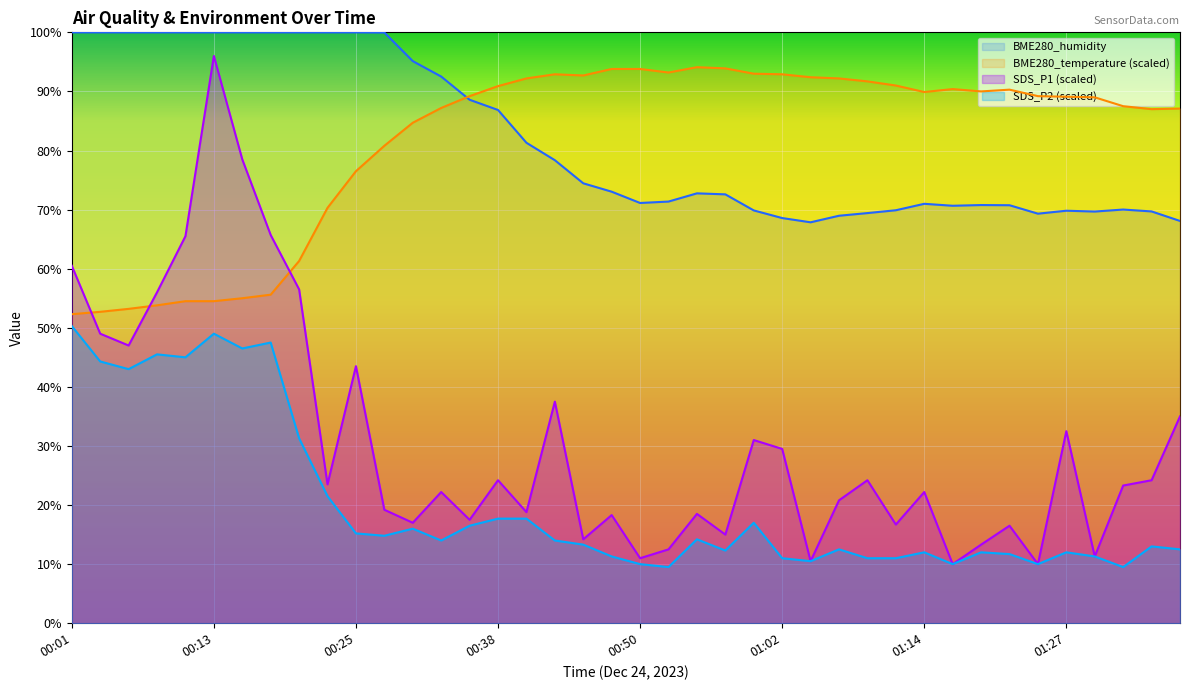

What is the label of the 38th point from the right?

00:06